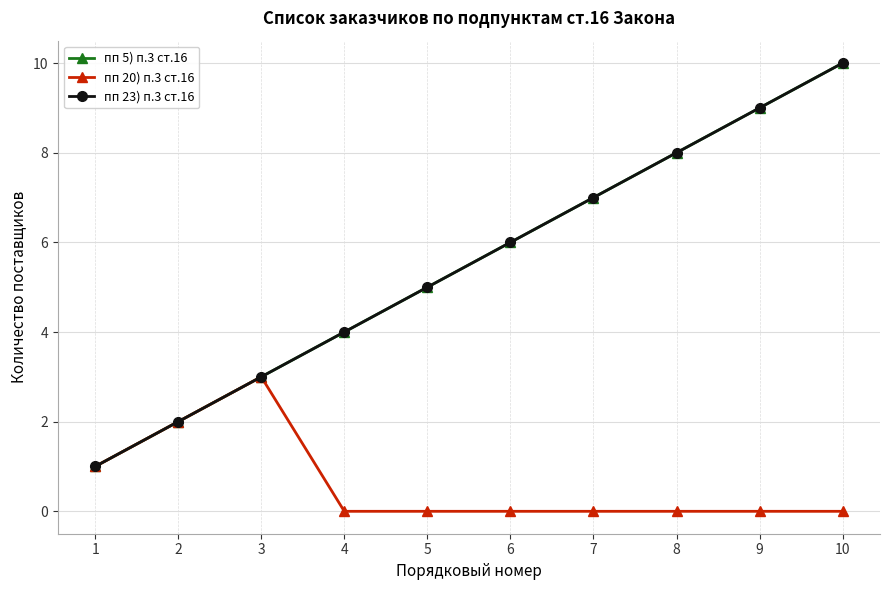

Reading right to left, list all the values displayed in this chart.

пп 5) п.3 ст.16: 10	9	8	7	6	5	4	3	2	1
пп 20) п.3 ст.16: 0	0	0	0	0	0	0	3	2	1
пп 23) п.3 ст.16: 10	9	8	7	6	5	4	3	2	1